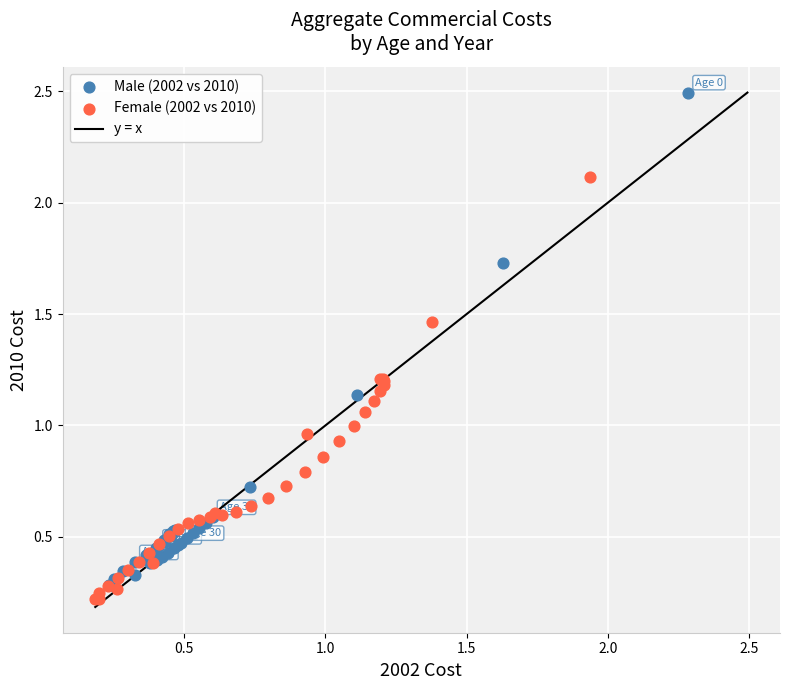

Which series reaches the maximum Y coordinate?

Male (2002 vs 2010)